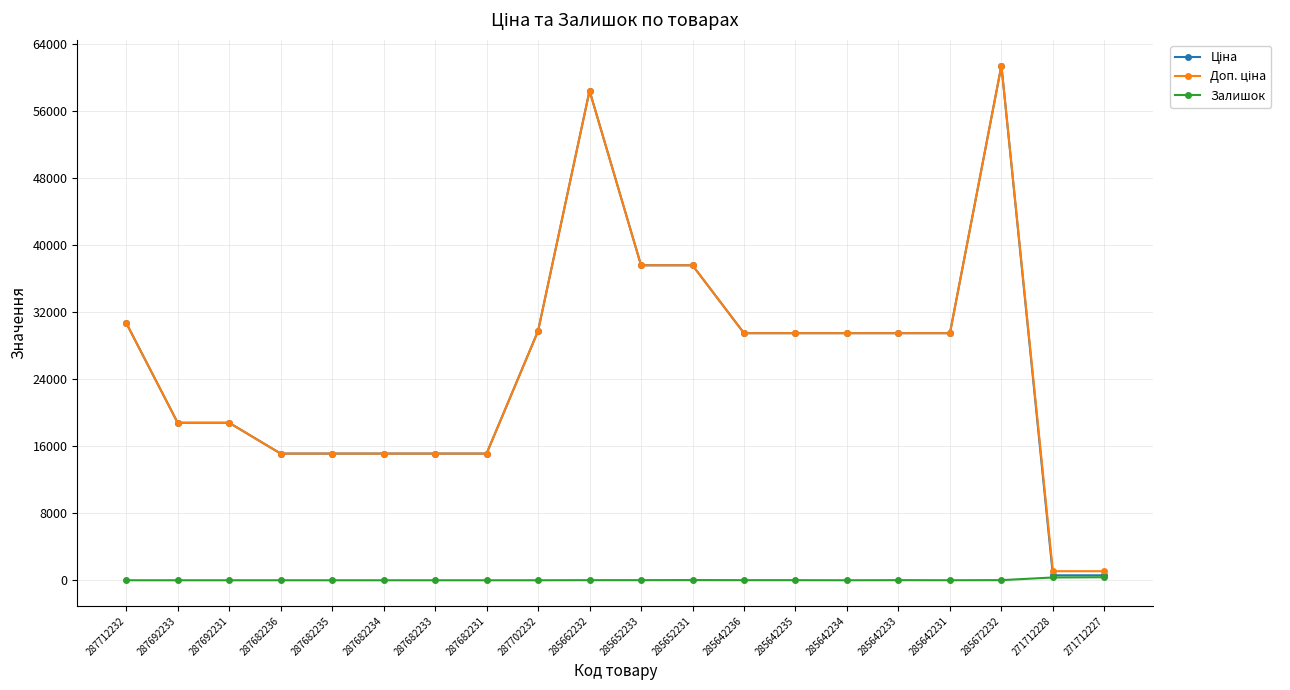

Does the chart have visible grid lines?

Yes